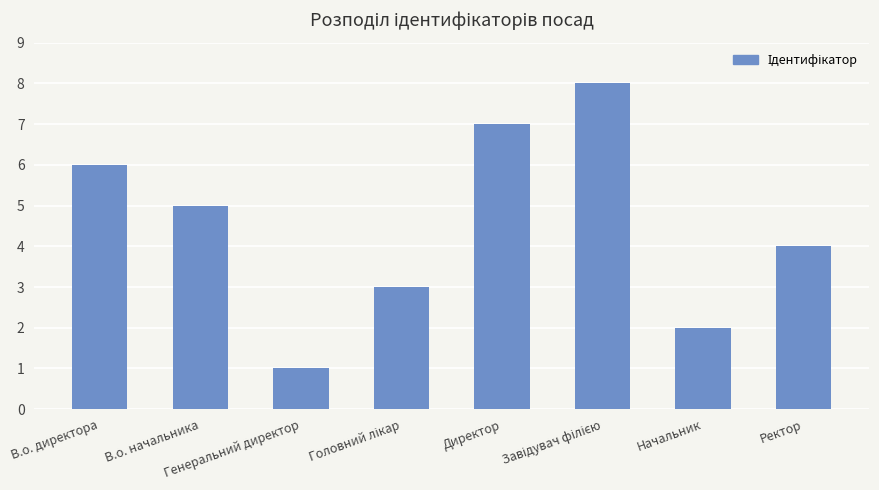

What is the difference between the maximum and second lowest values?

6